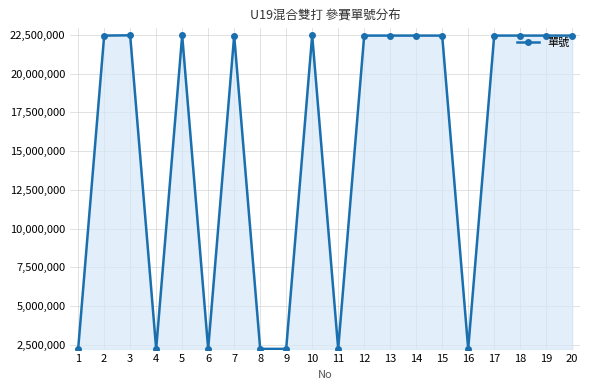

Is it true that the value at 2 is 22449325?

True